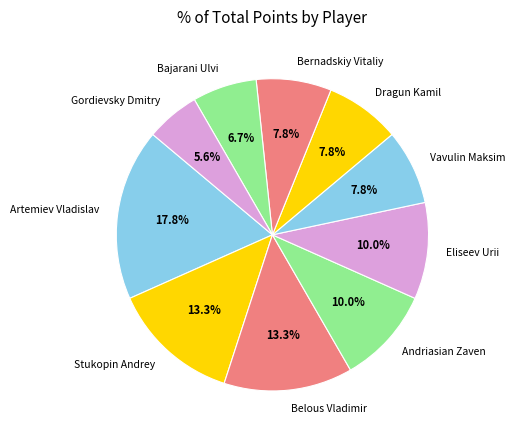

To the nearest percent, what is the average slice percentage?

10%